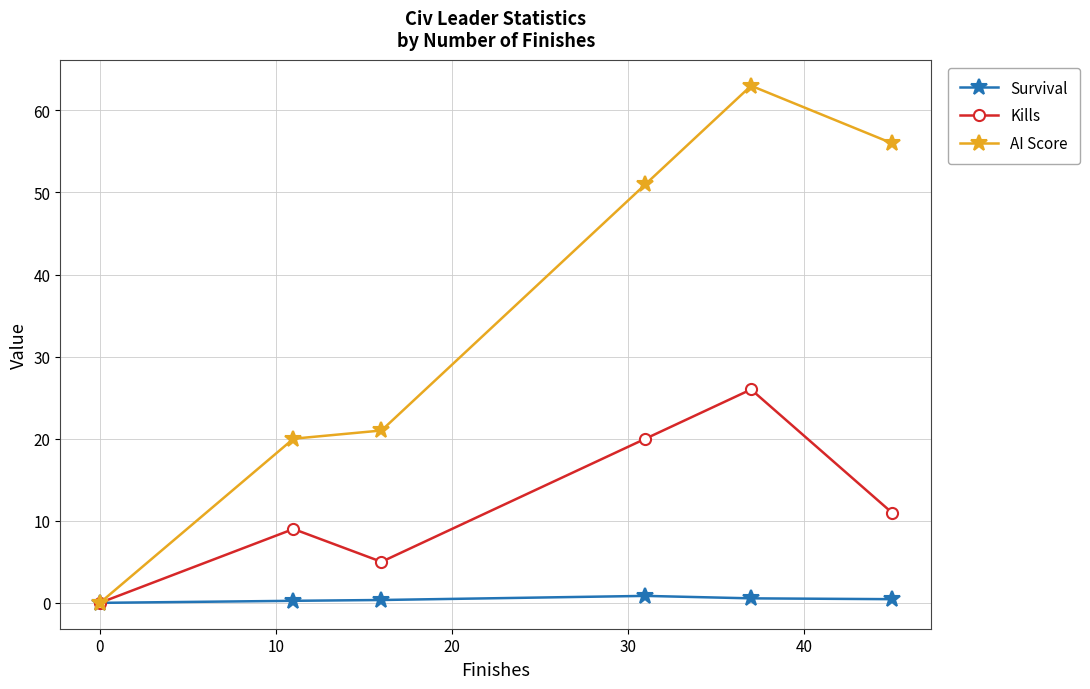

How many interior local valleys does the Kills series have?

1